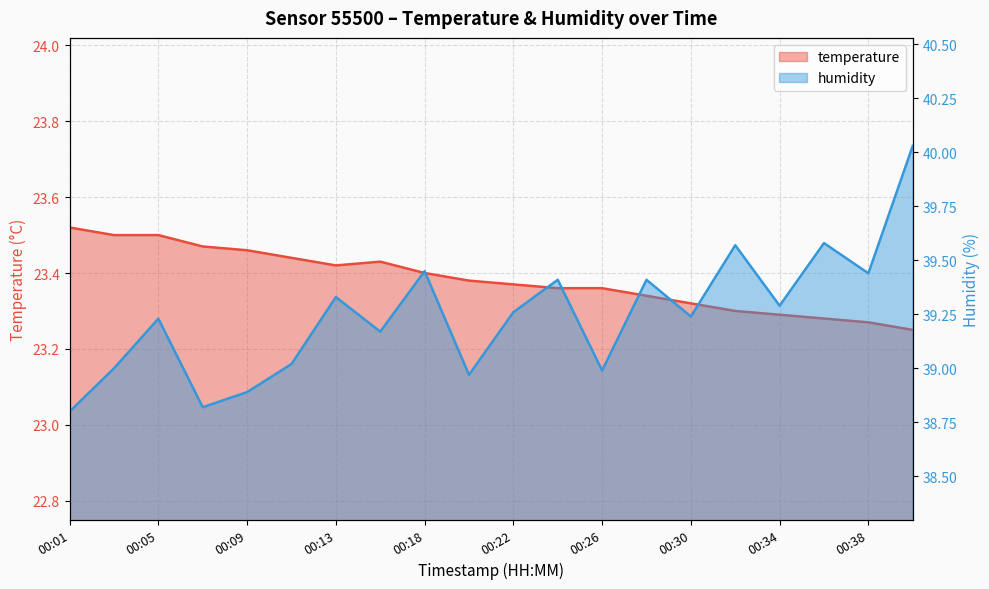

What is the difference between the highest and lowest values at 00:30?

15.9